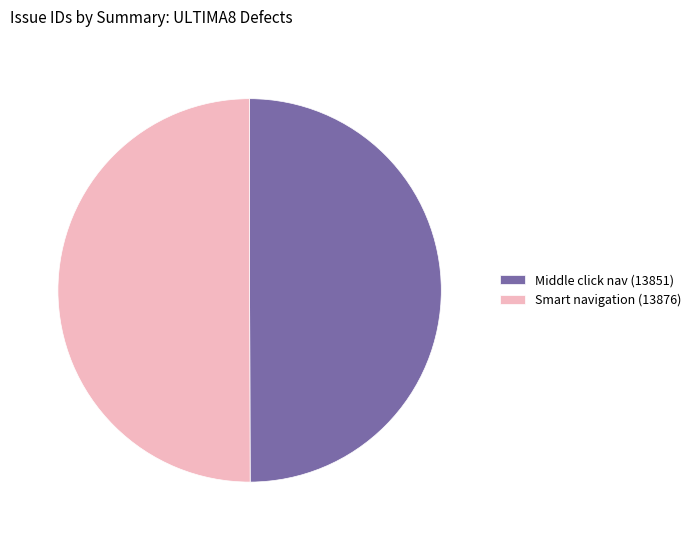

Is the sum of Middle click nav (13851) and Smart navigation (13876) greater than half?

Yes